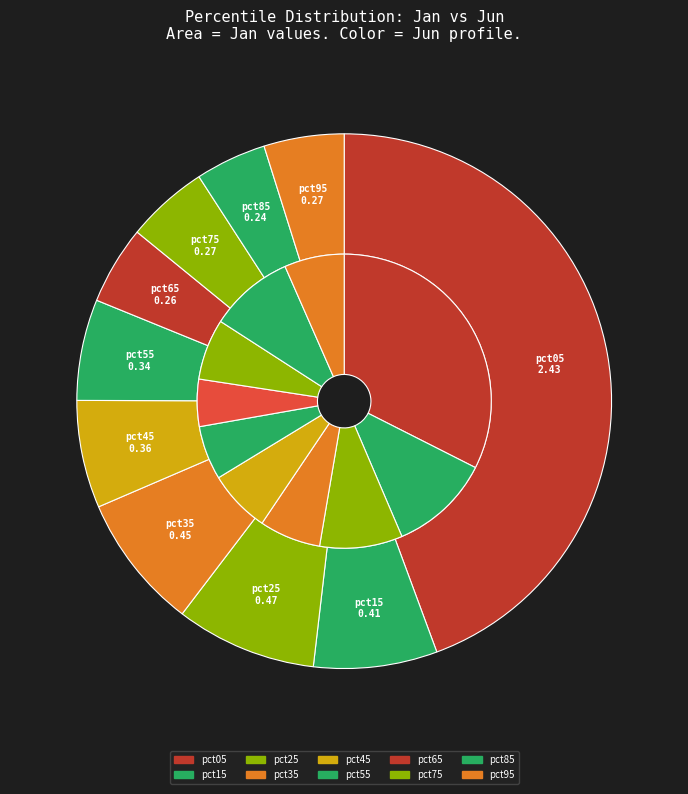

What percentage is NOT represented by values_jun?

92.5%